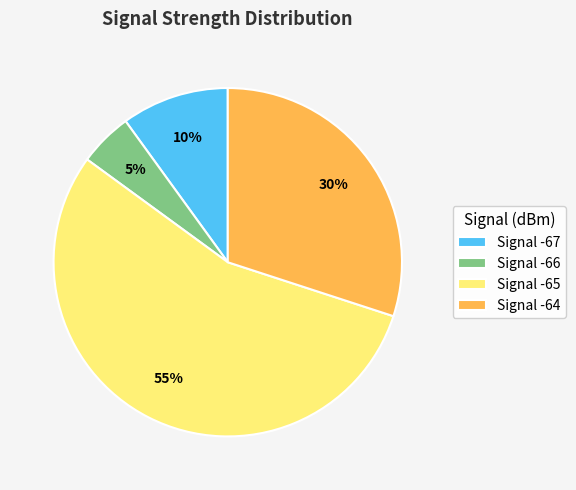

To the nearest percent, what portion does Signal -64 represent?

30%